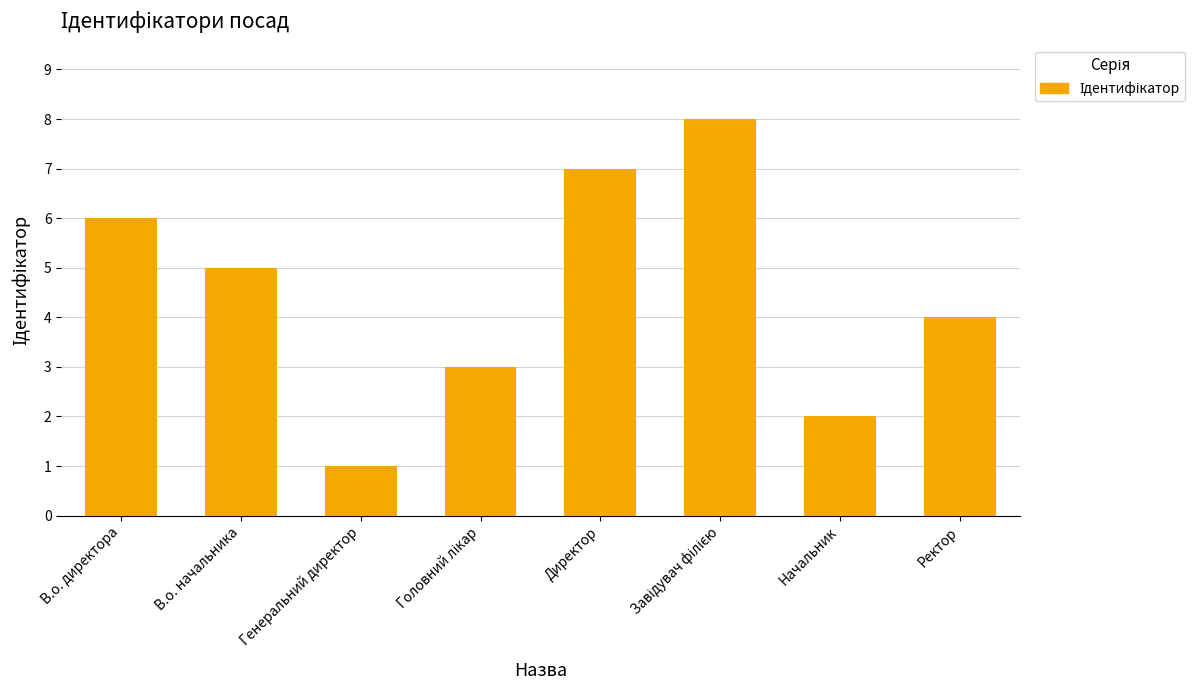

What is the label of the 4th bar from the right?

Директор